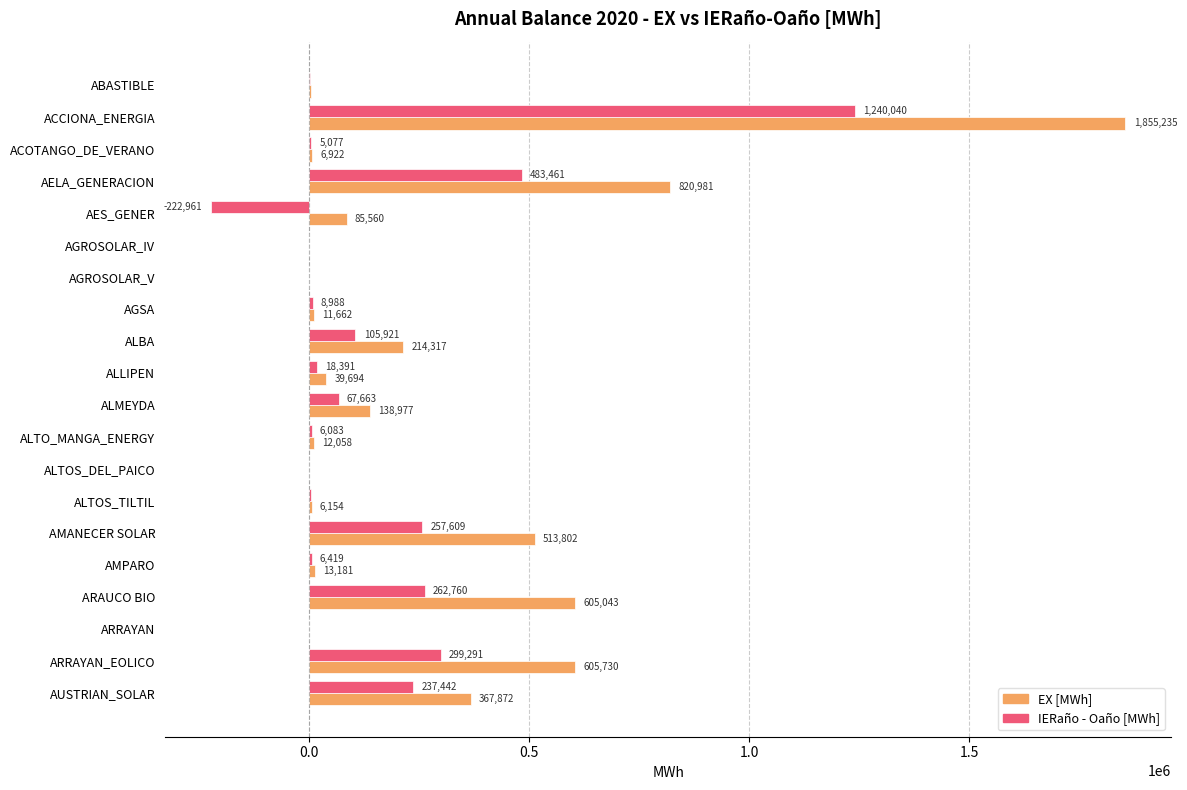

What is the maximum value for IERaño - Oaño [MWh]?

1240040.5